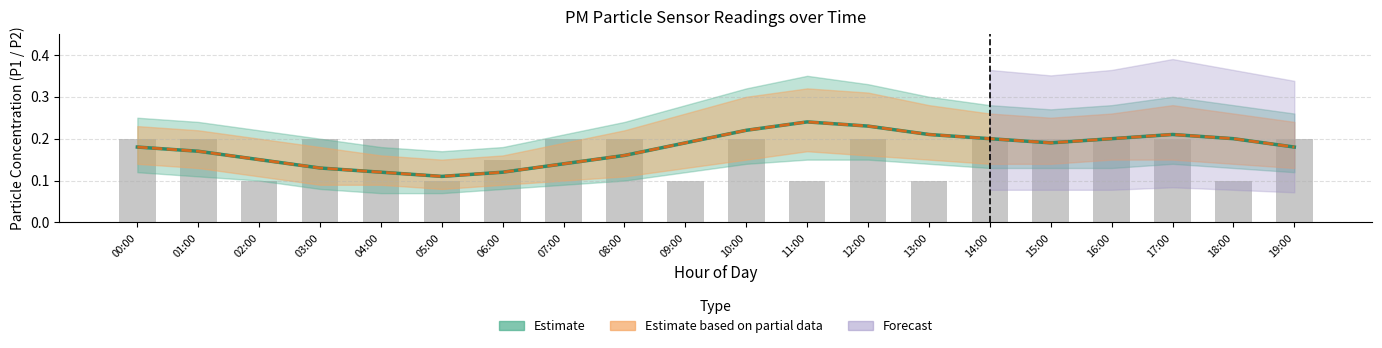

At which category does the chart reach its minimum across all series?

02:00